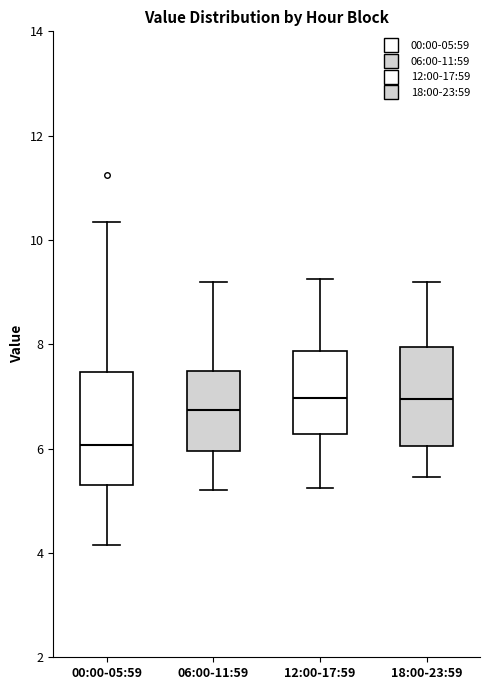

Where does the upper whisker of the box for 06:00-11:59 end on the y-axis? The values are not printed on the chart, so give them approximately, as read against the axis.

9.2